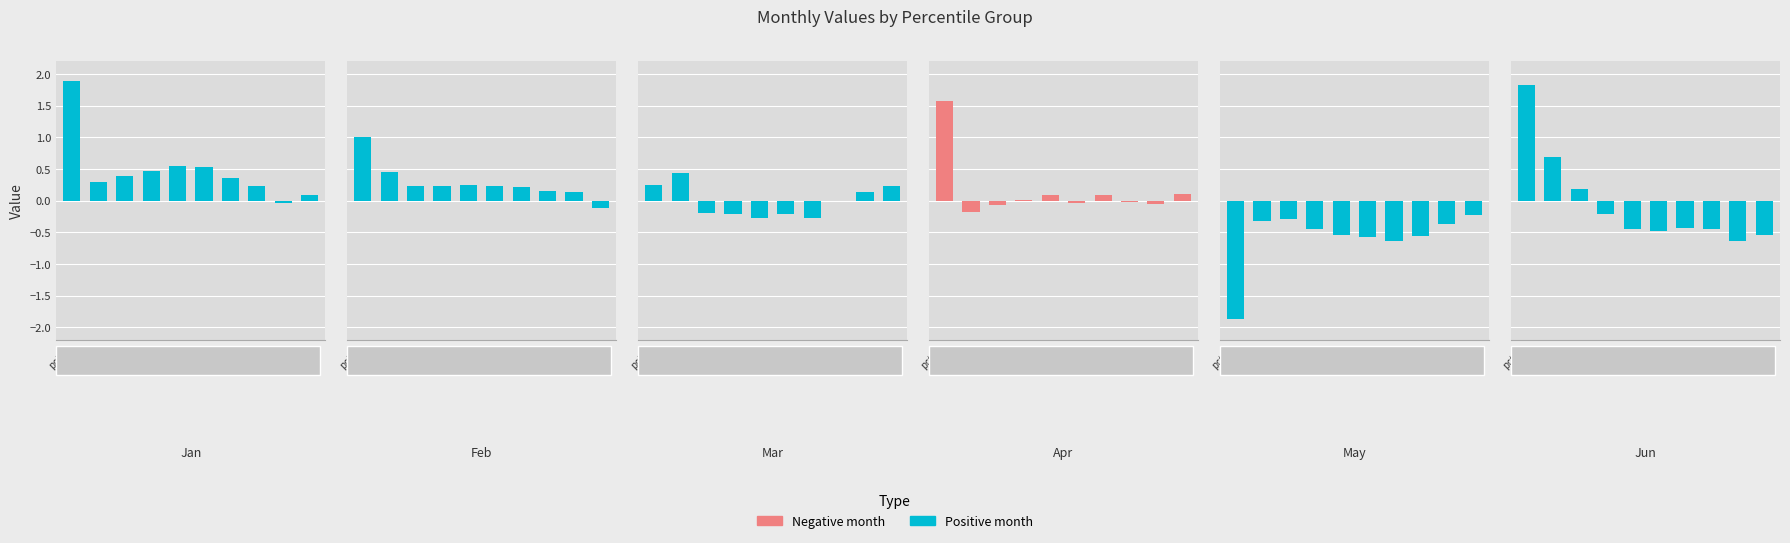

What is the average value of the Jan series?

0.5